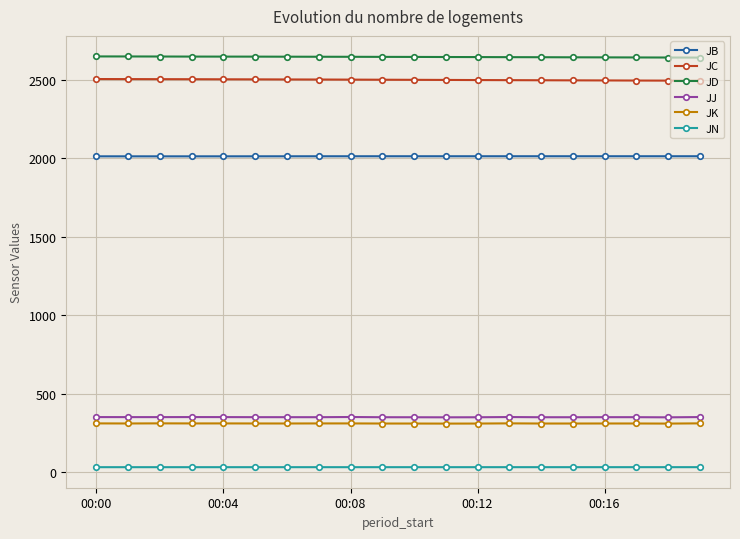

True or false: JN and JJ cross at least once.

False